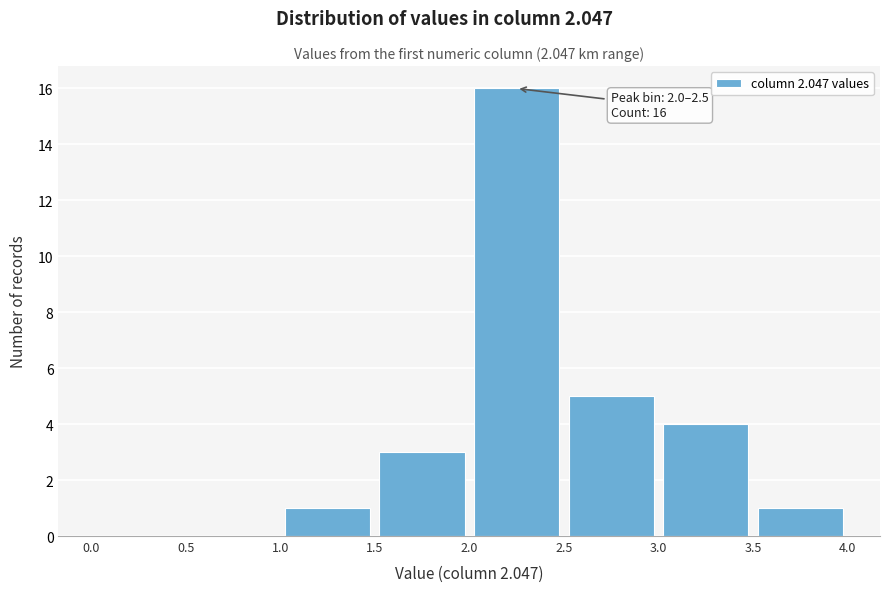

Over which range of the x-axis is the bar tallest?

2.0 to 2.5